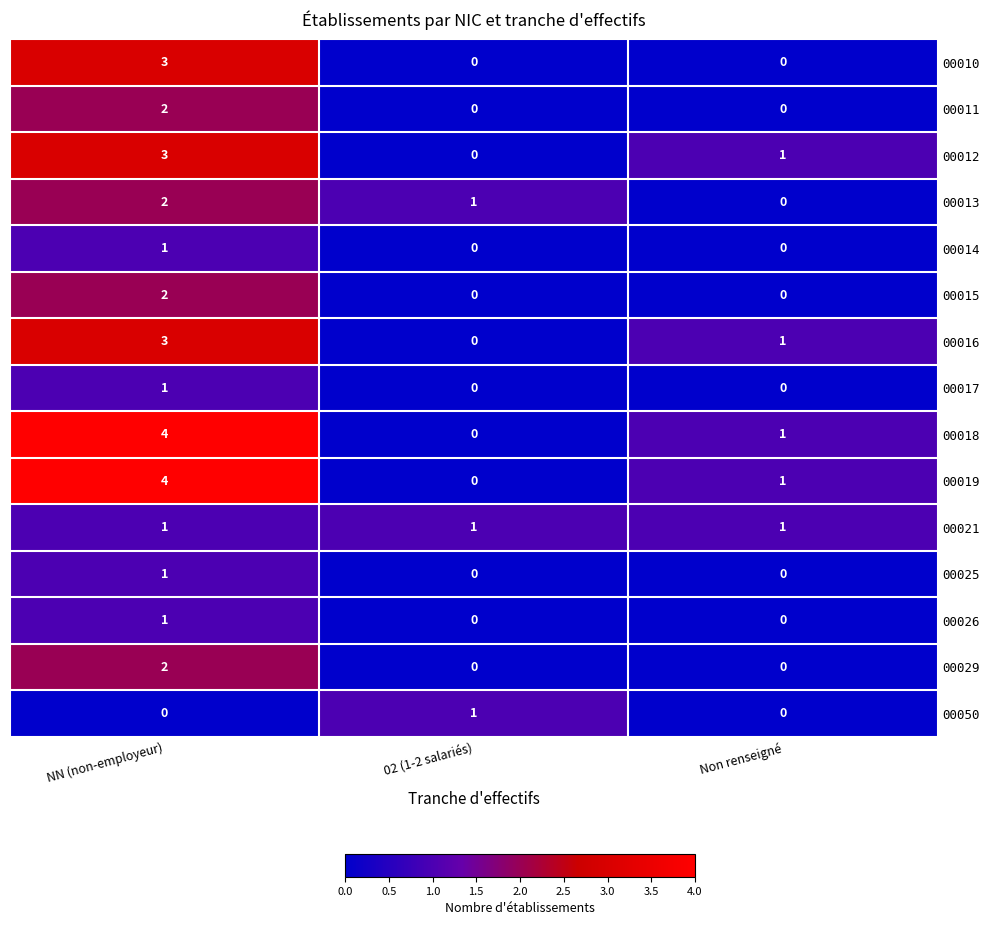

True or false: 00014 has a value of -1 at 02 (1-2 salariés).

False